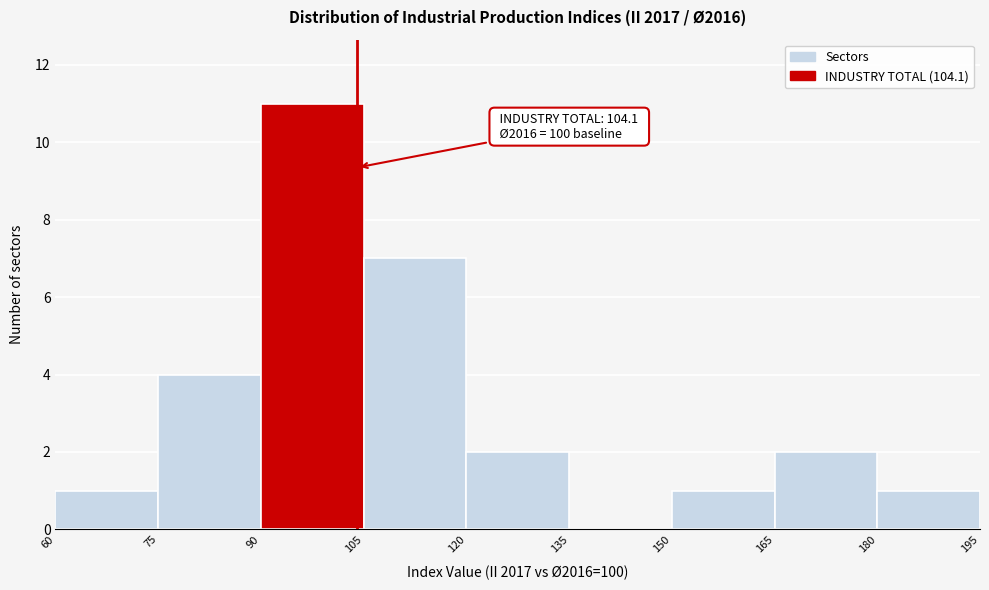

Over which range of the x-axis is the bar tallest?

90 to 105